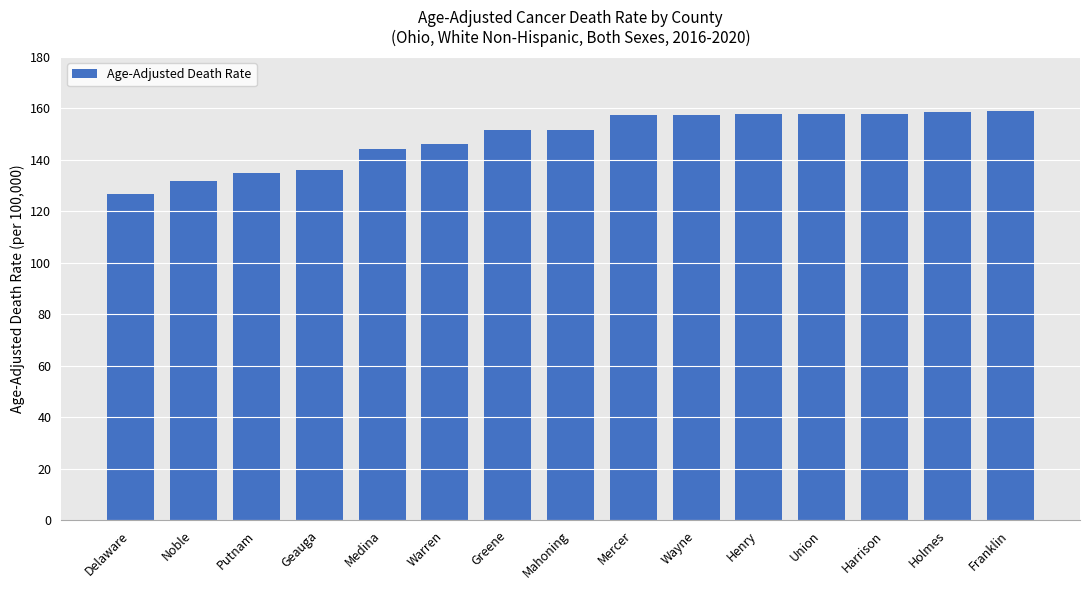

What is the value of the 10th bar from the left?

157.4